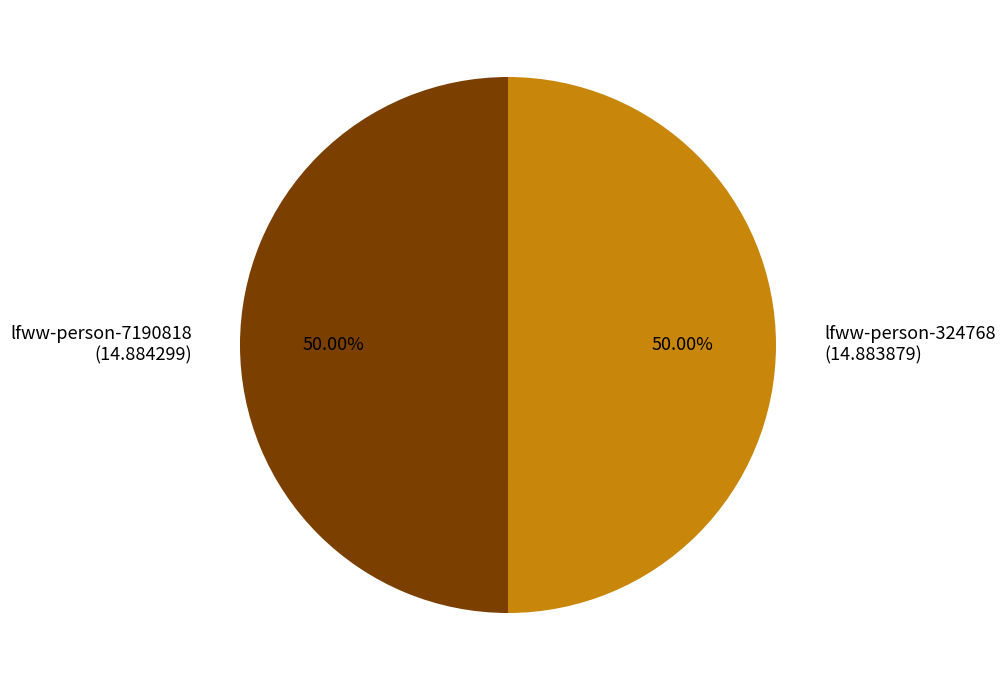

Combined, do lfww-person-7190818 and lfww-person-324768 account for over 50%?

Yes